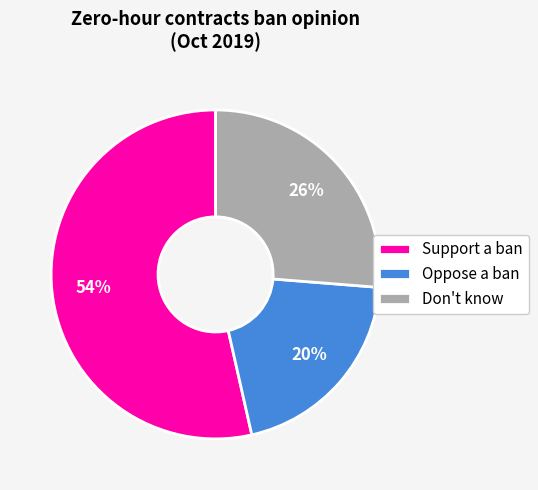

Is the sum of Don't know and Support a ban greater than half?

Yes